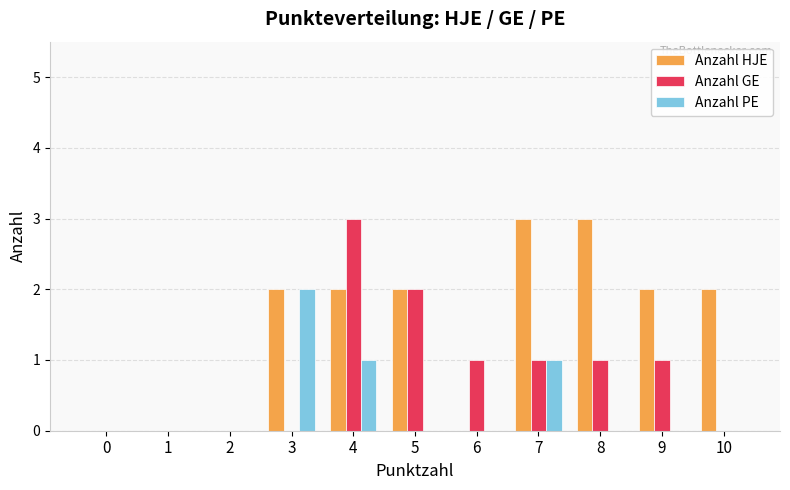

What is the total value across all series at 10?

2